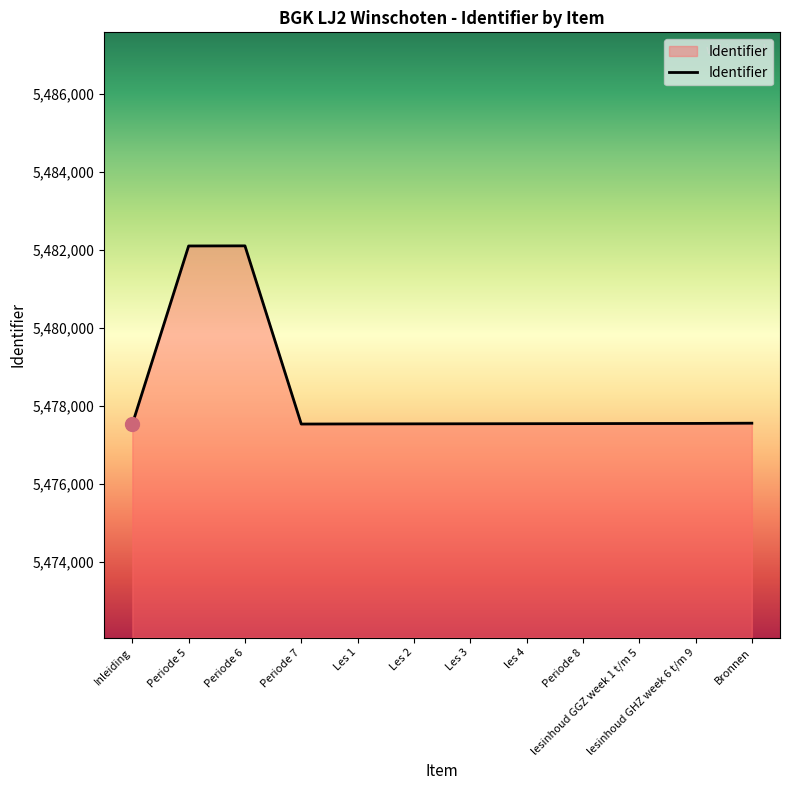

Approximately how many times larger is the value at Les 3 compared to Periode 8?

1.0